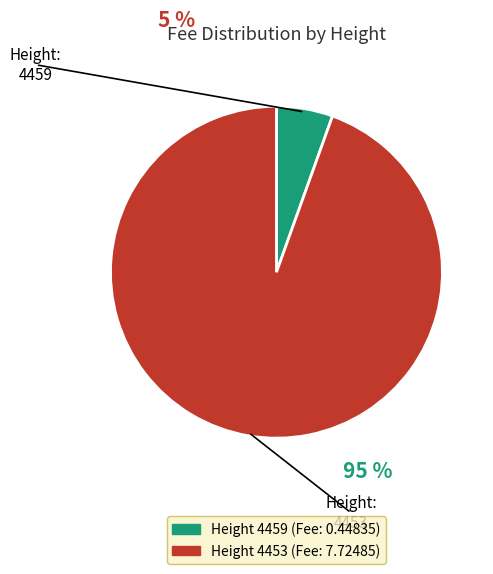

Does any single category account for the majority?

Yes